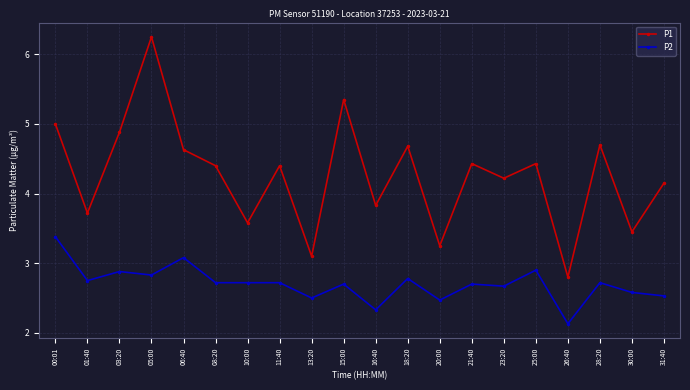

Is the value of P1 at 10:00 greater than the value of P2 at 00:01?

Yes